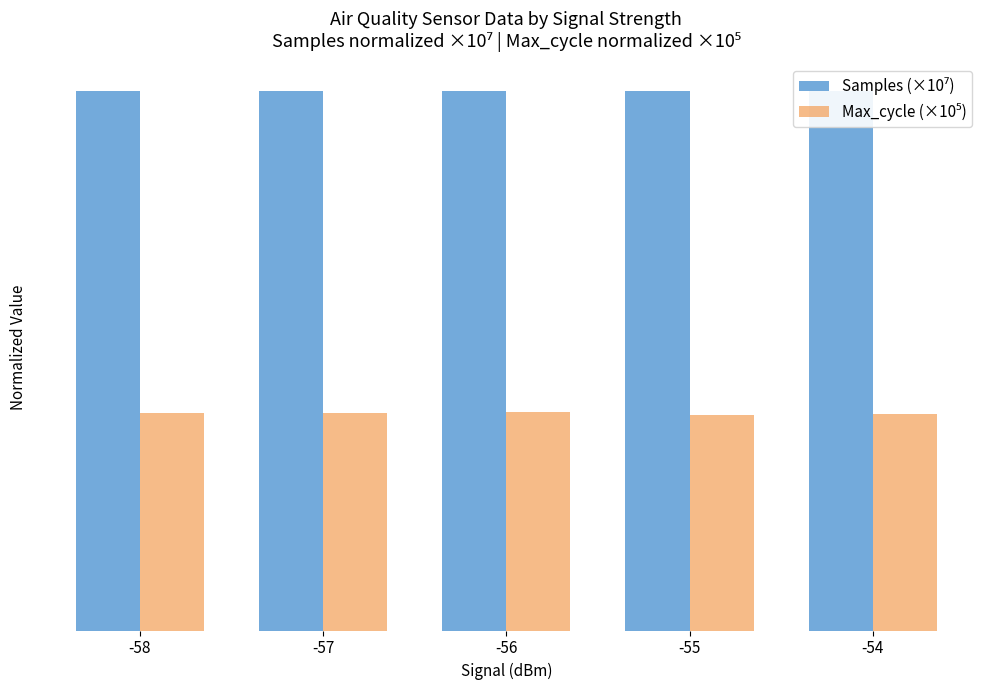

Does the chart contain stacked bars?

No